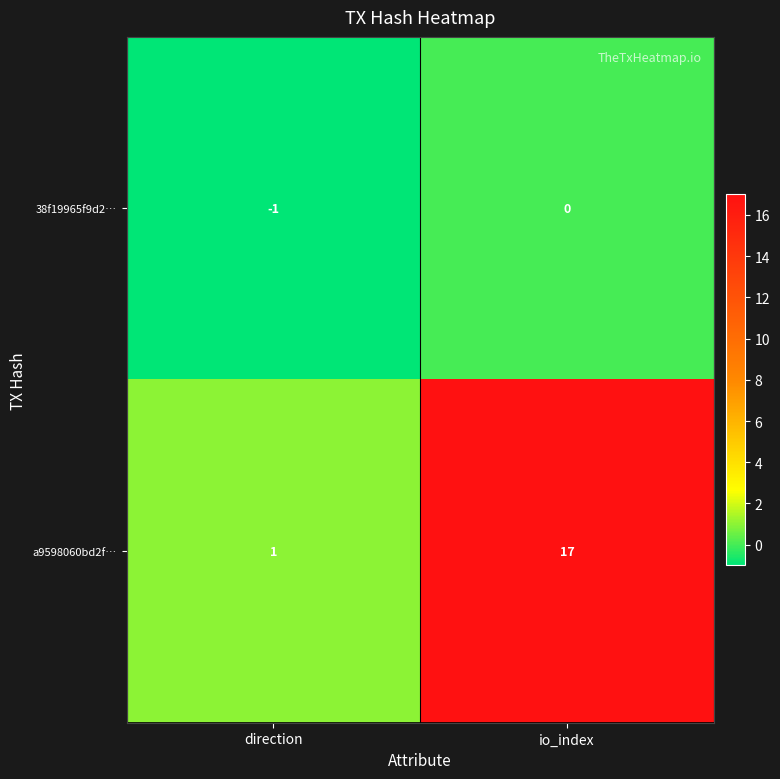

The value of a9598060bd2f… at io_index is 17. True or false?

True